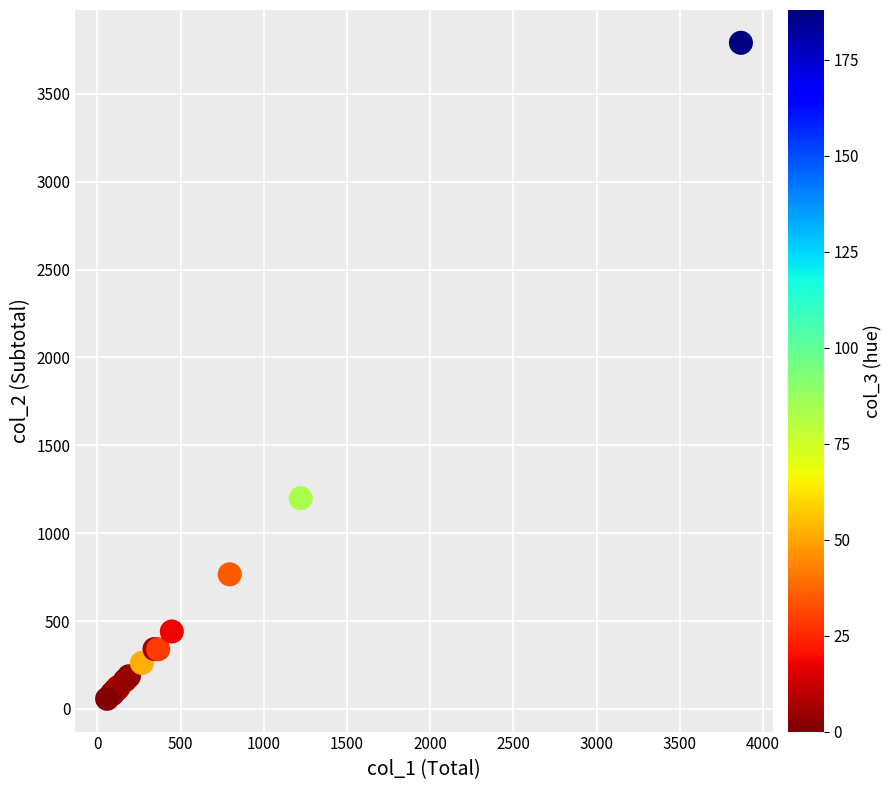

What Y value in the scatter plot is closest to 1924?

1199